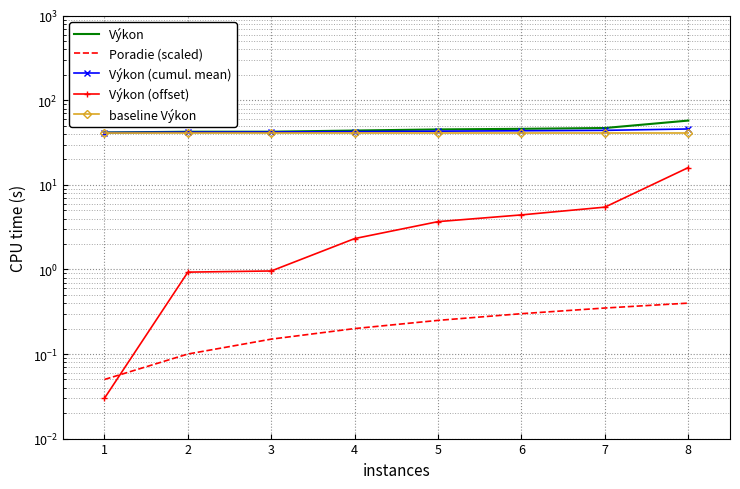

Which series has the largest total across all categories?

Výkon